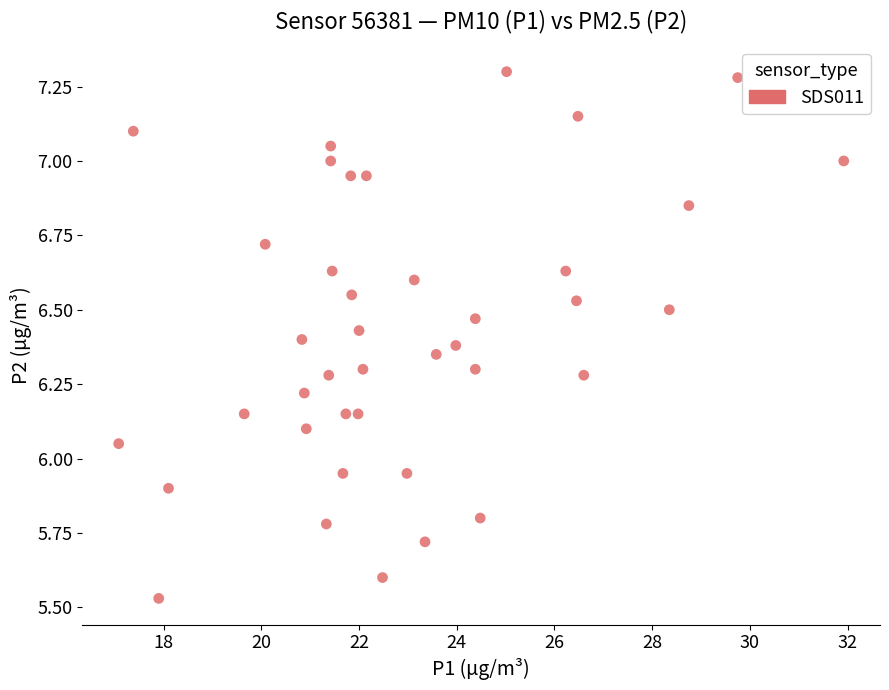

What is the range of Y values (max minus min)?

1.8